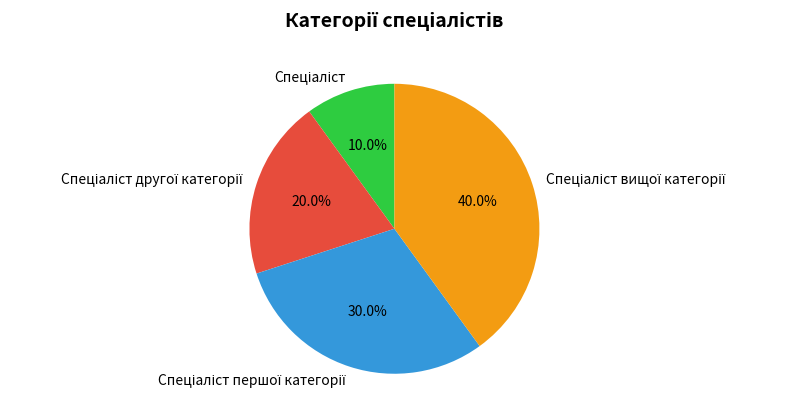

Is there a majority slice in this chart?

No